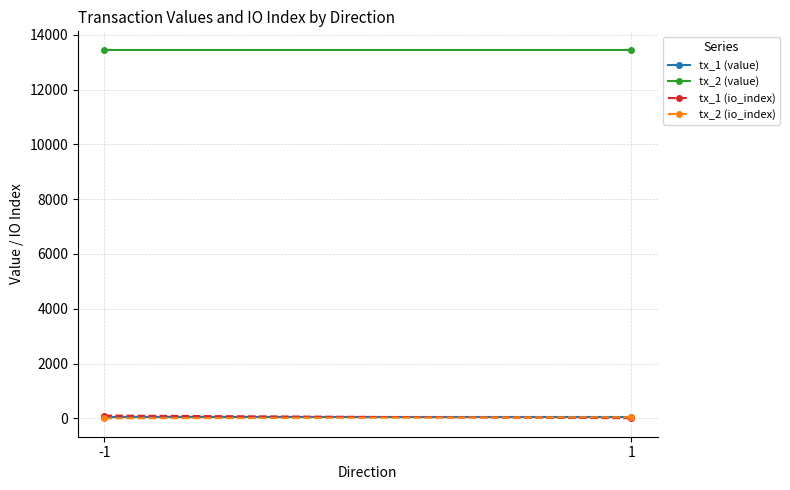

At which label is tx_2 (value) closest to 13456?

-1